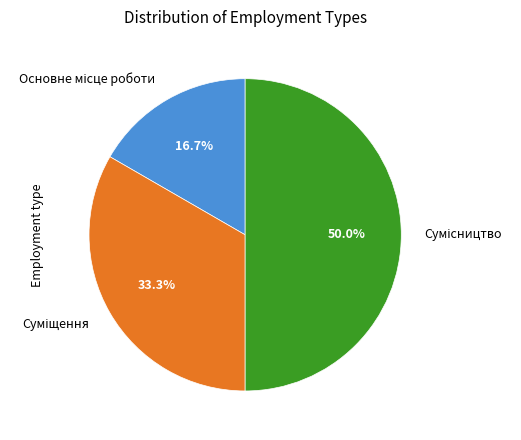

How many slices are in this pie chart?

3